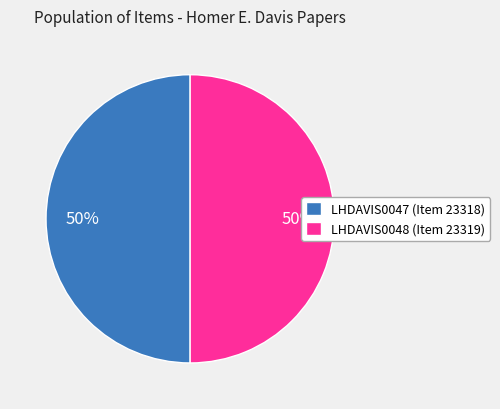

Combined, do LHDAVIS0047 (Item 23318) and LHDAVIS0048 (Item 23319) account for over 50%?

Yes